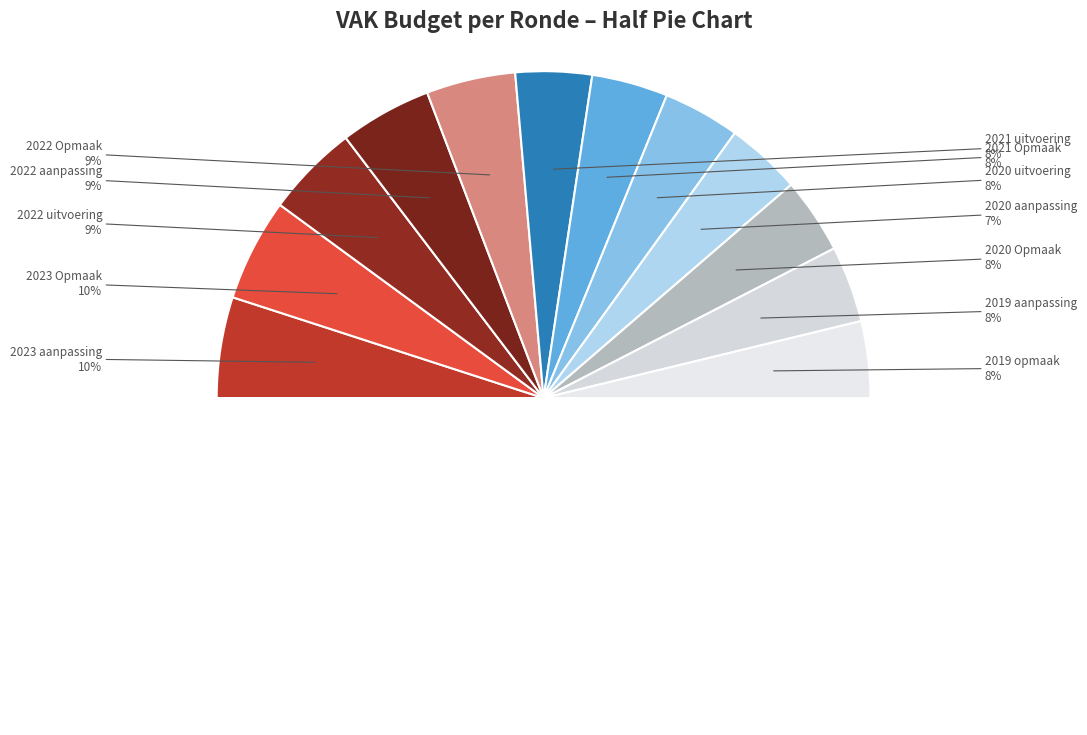

What portion of the pie excludes 2022 aanpassing?

90.9%